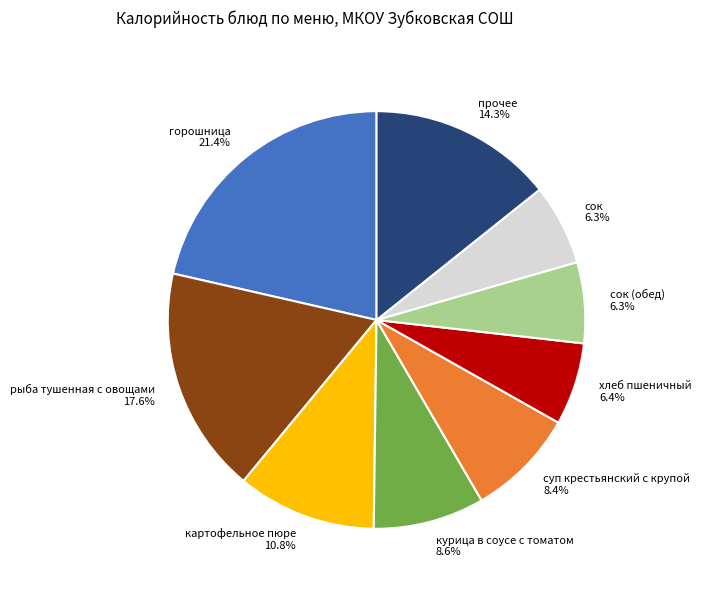

The курица в соусе с томатом slice represents 1% of the pie. True or false?

False